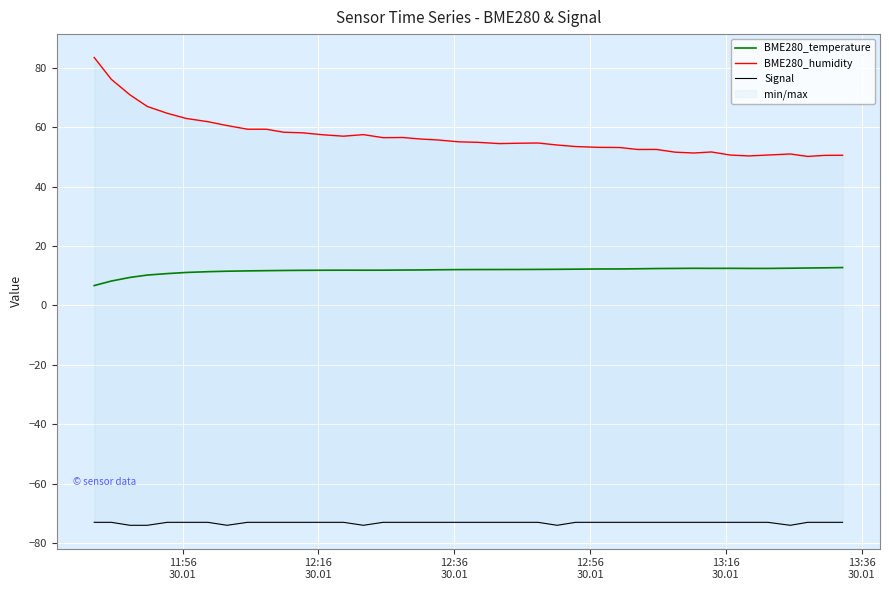

What is the minimum value for BME280_temperature?

6.7